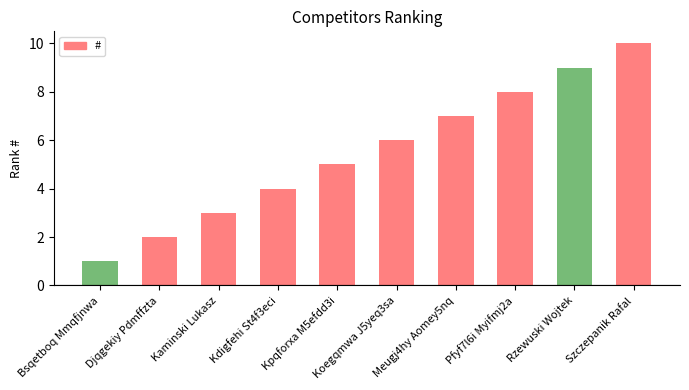

What position from the left is Djqgekiy Pdmffzta?

2